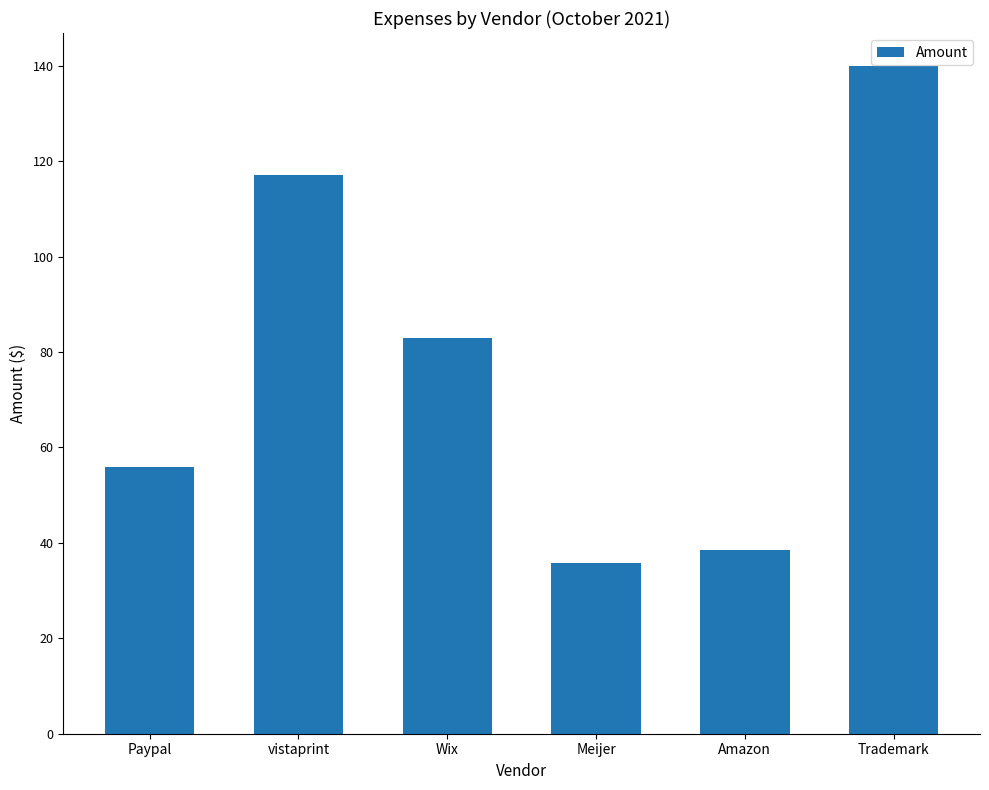

What is the value of the 1st bar from the left?

56.0